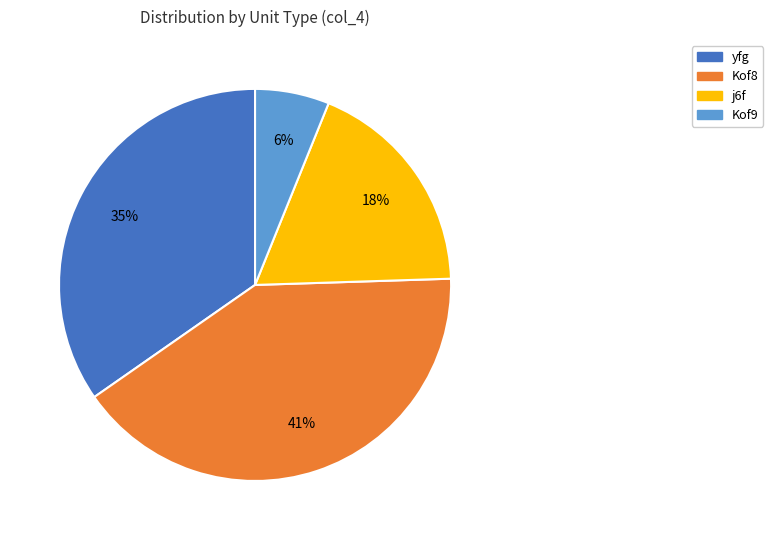

Combined, do Kof9 and yfg account for over 50%?

No